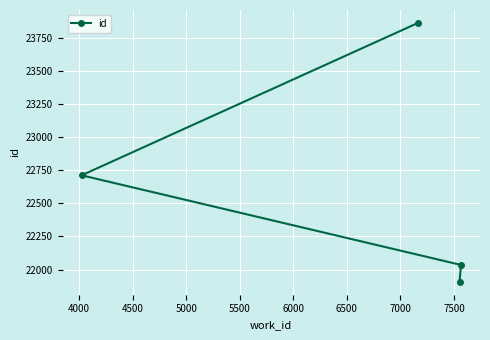

What is the maximum value shown in the chart?

23860